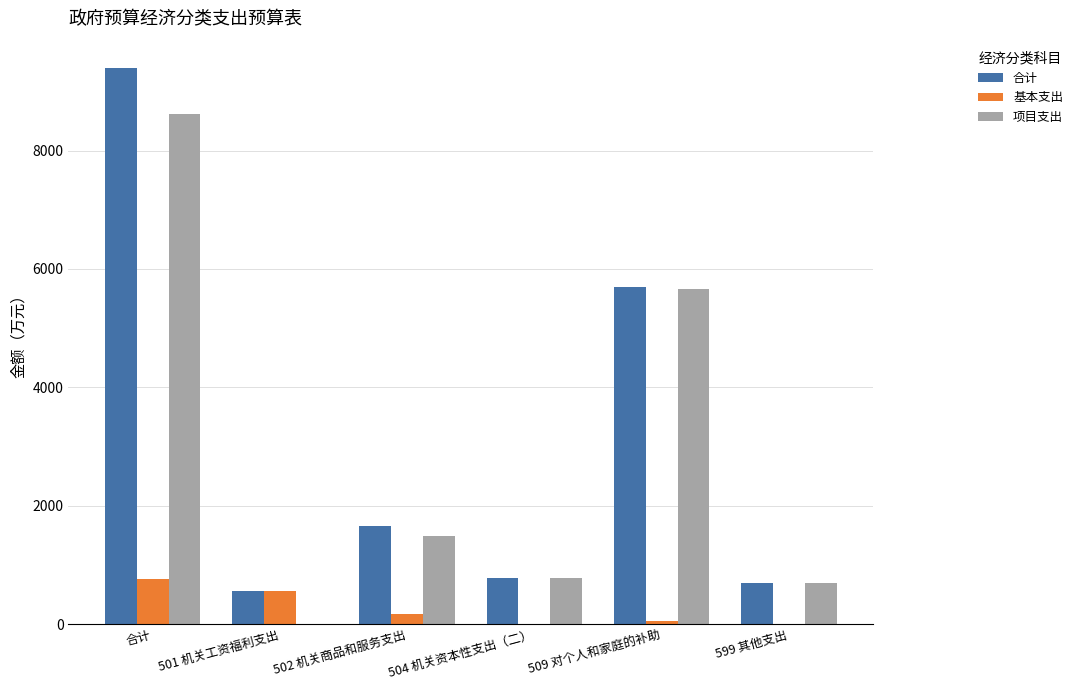

Is the value of 合计 at 502 机关商品和服务支出 greater than the value of 项目支出 at 599 其他支出?

Yes